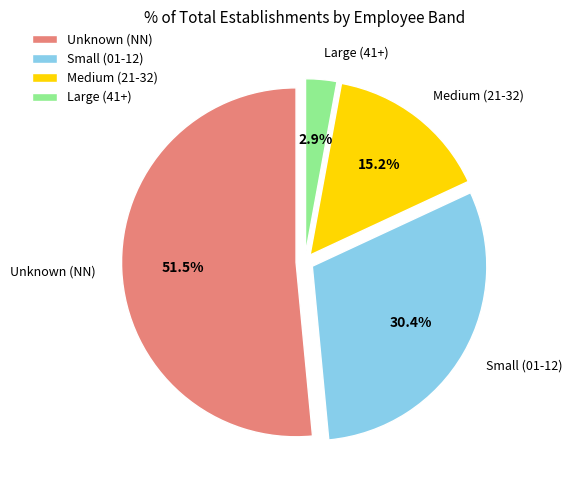

Count the number of slices in the pie.

4